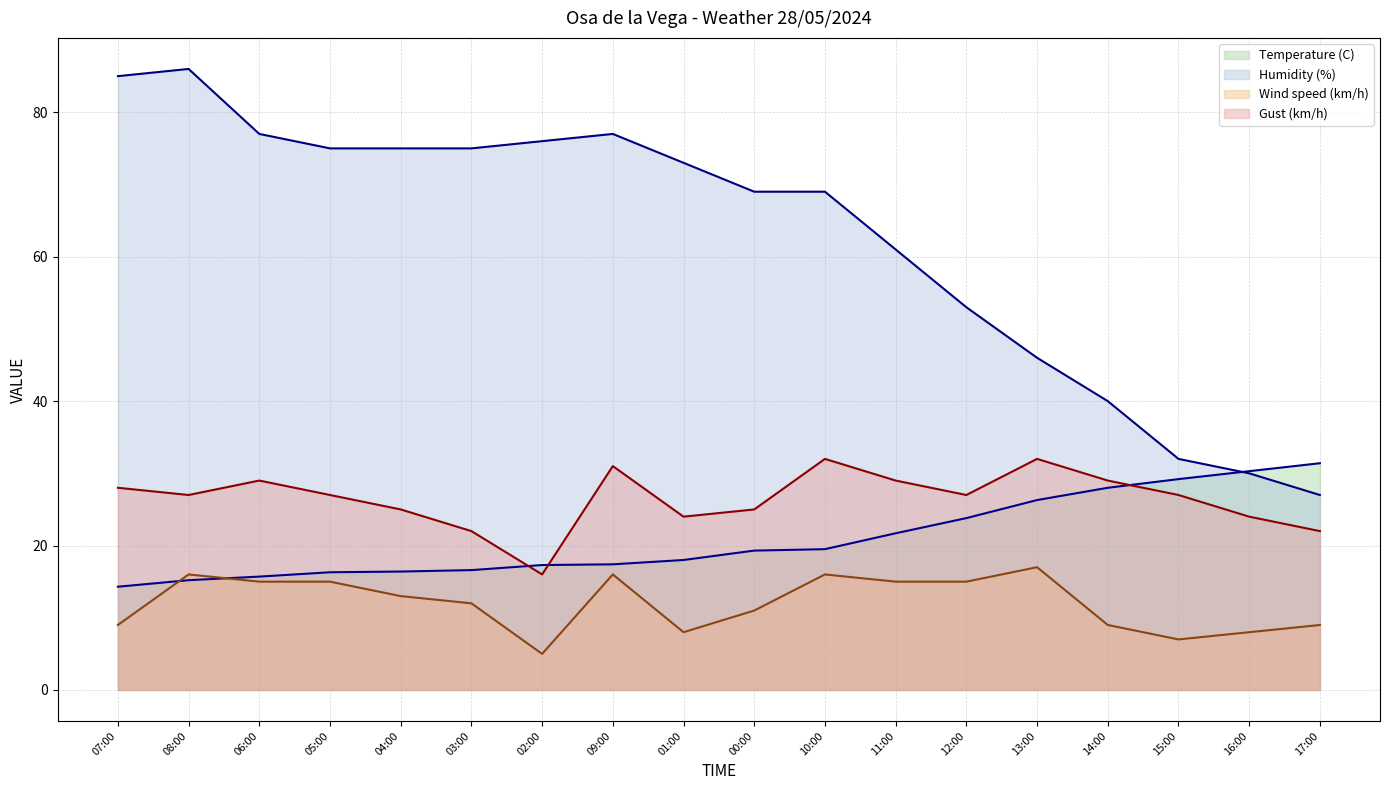

True or false: Humidity (%) and Temperature (C) cross at least once.

True